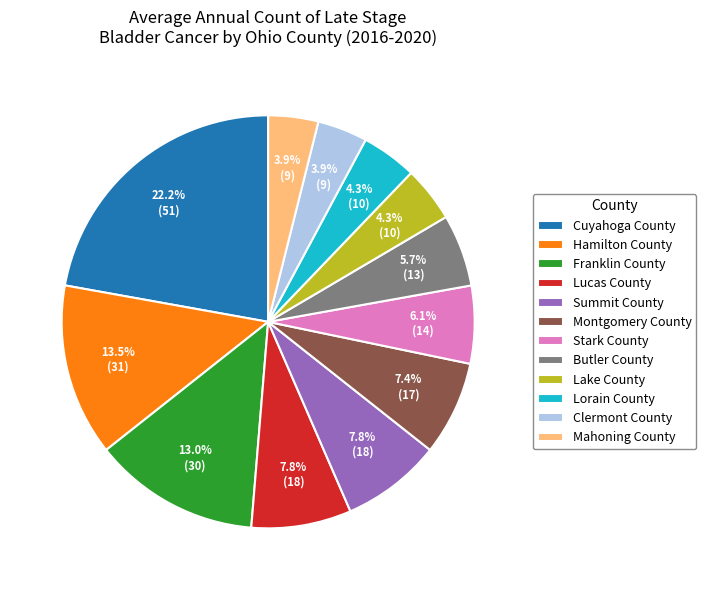

To the nearest percent, what is the combined percentage of Butler County and Clermont County?

10%